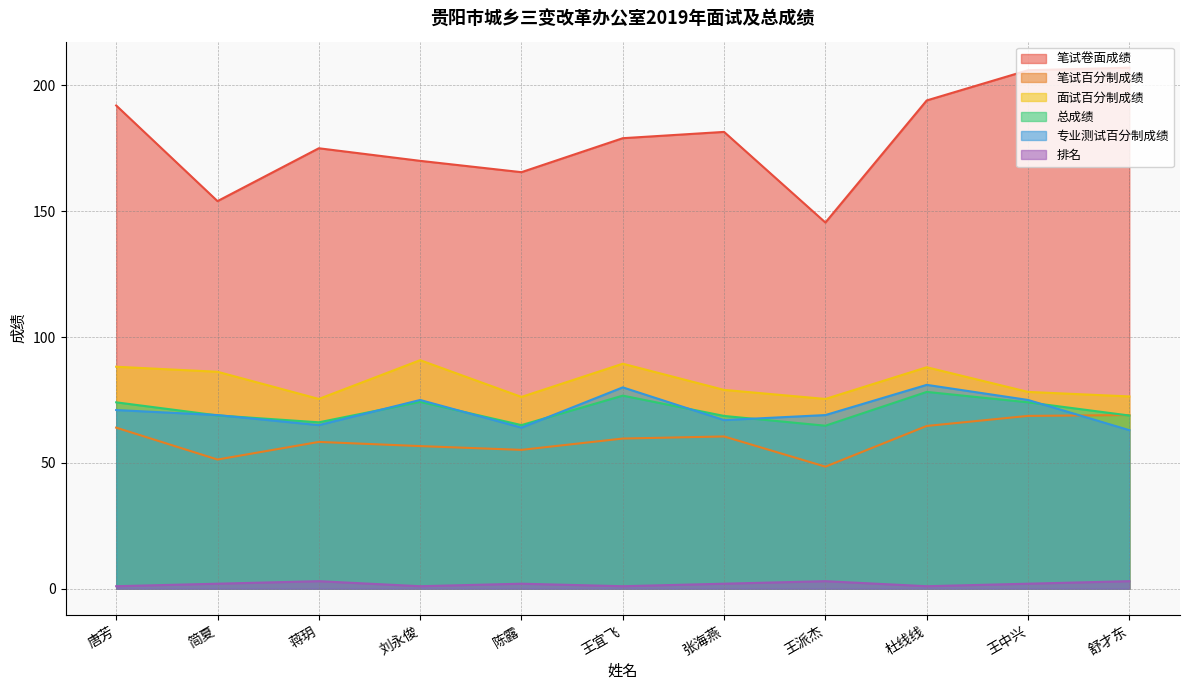

How many values in the 笔试卷面成绩 series are below 179?

5